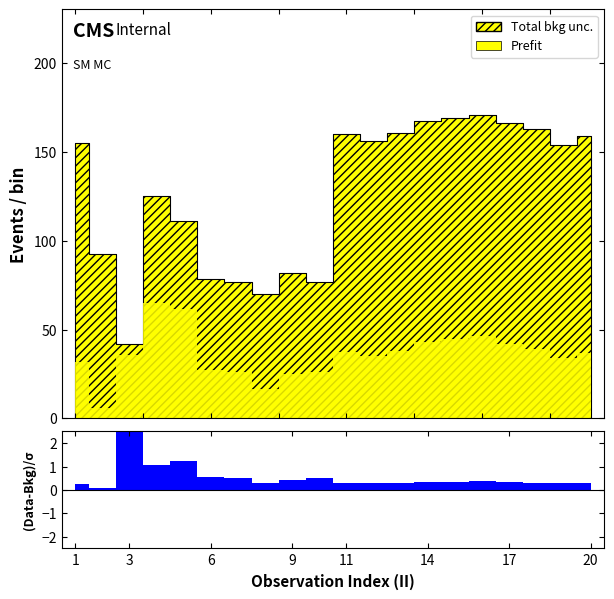

Is it true that LONG equals 42.7 at 16?

False